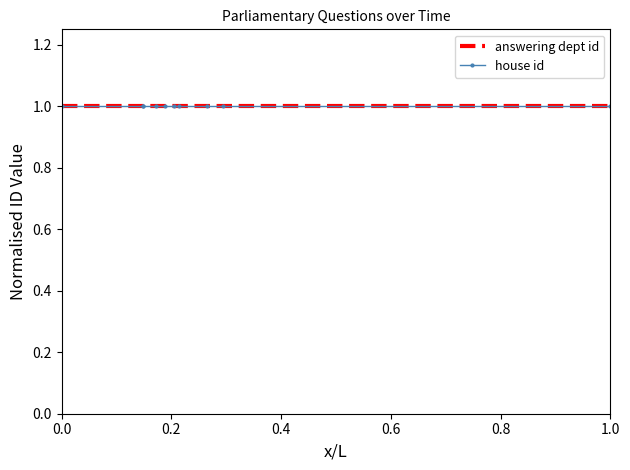

Is the value of answering dept id at 2015-01-29 greater than the value of house id at 2014-11-03?

Yes